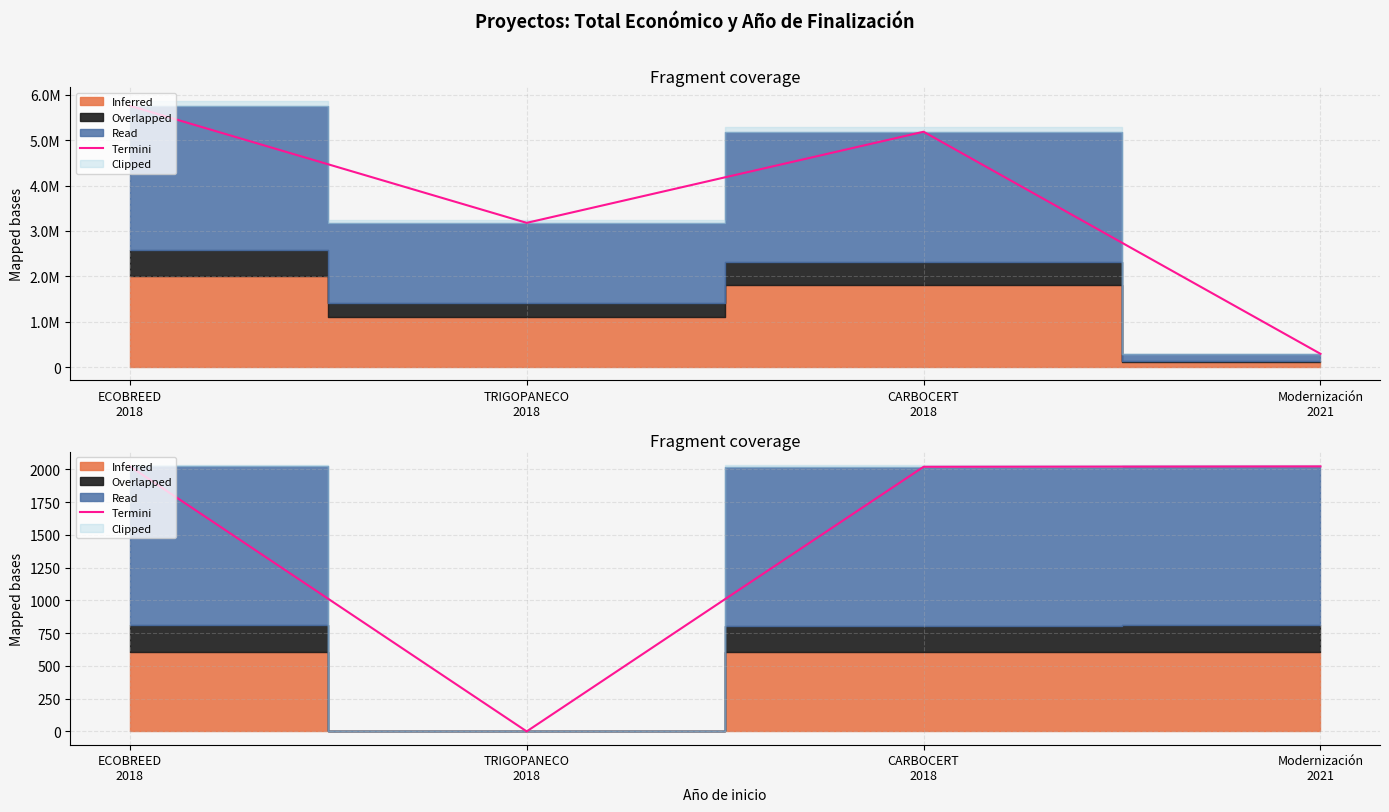

At which category does the data reach its first local valley?

TRIGOPANECO
2018